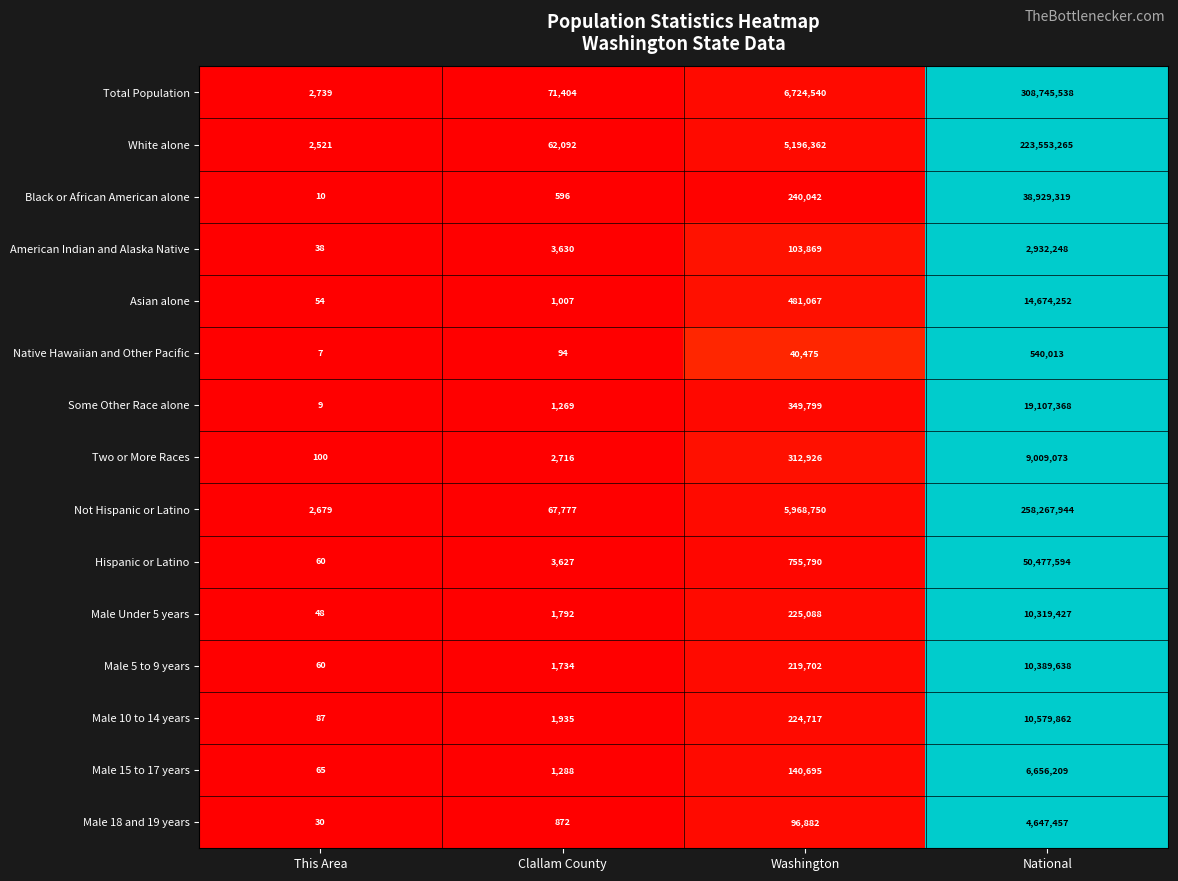

What is the difference between the maximum and minimum values in the Male Under 5 years series?

10319379